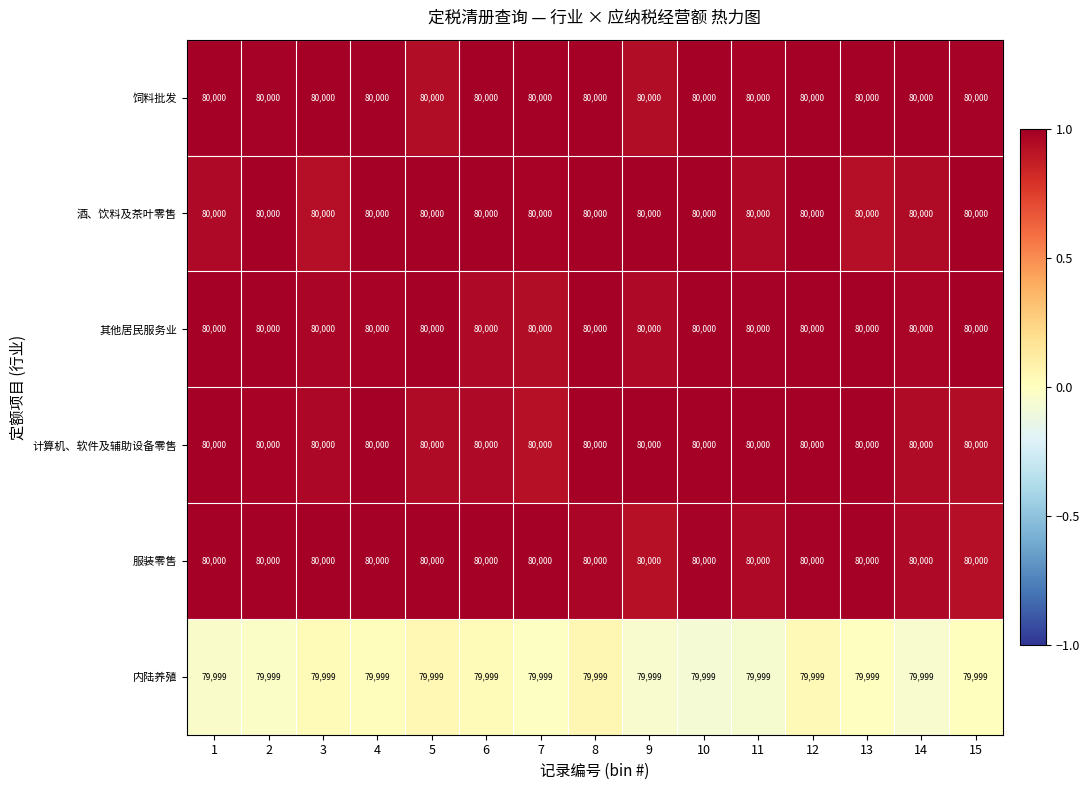

Is the value of 计算机、软件及辅助设备零售 at 3 greater than the value of 内陆养殖 at 10?

Yes